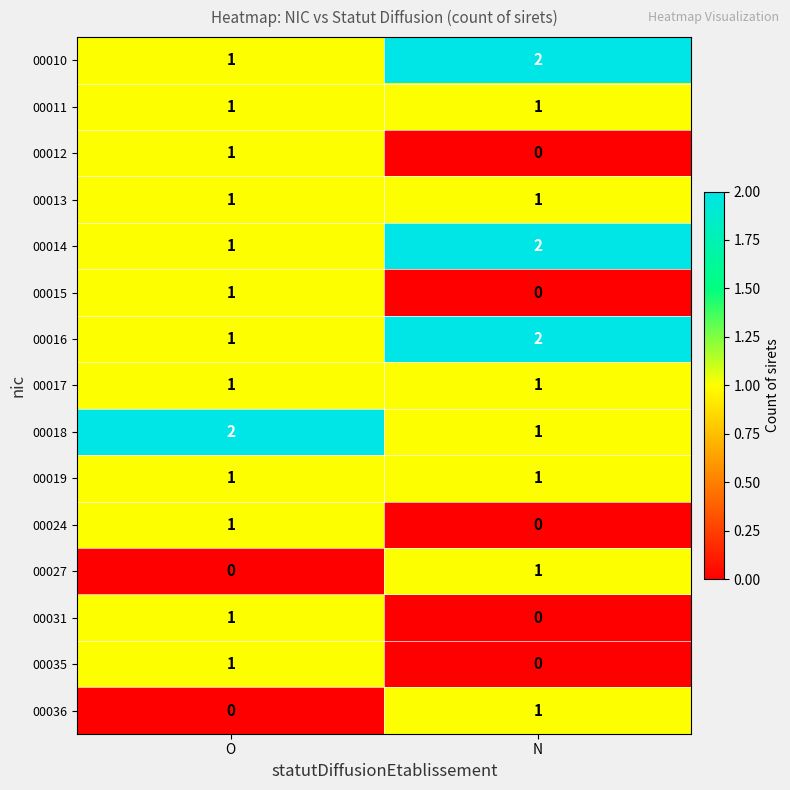

The 00012 series shows 1 at O. True or false?

True